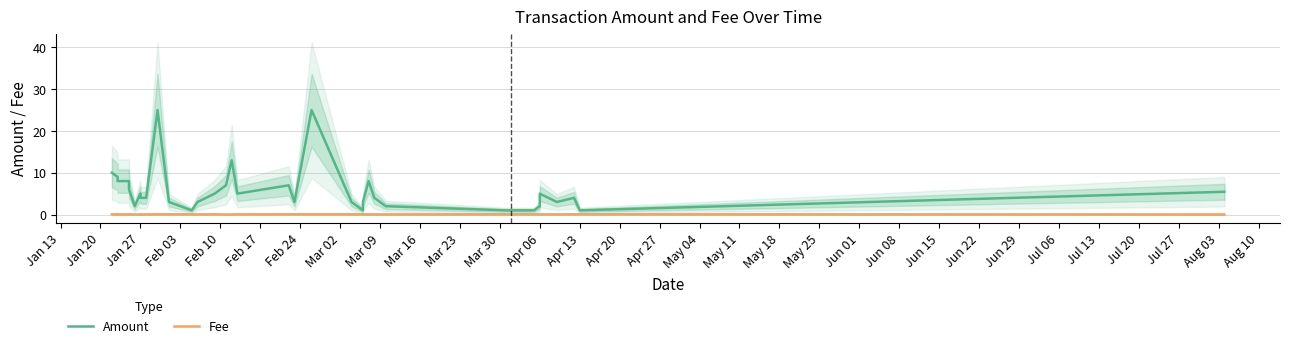

True or false: Amount and Fee cross at least once.

False